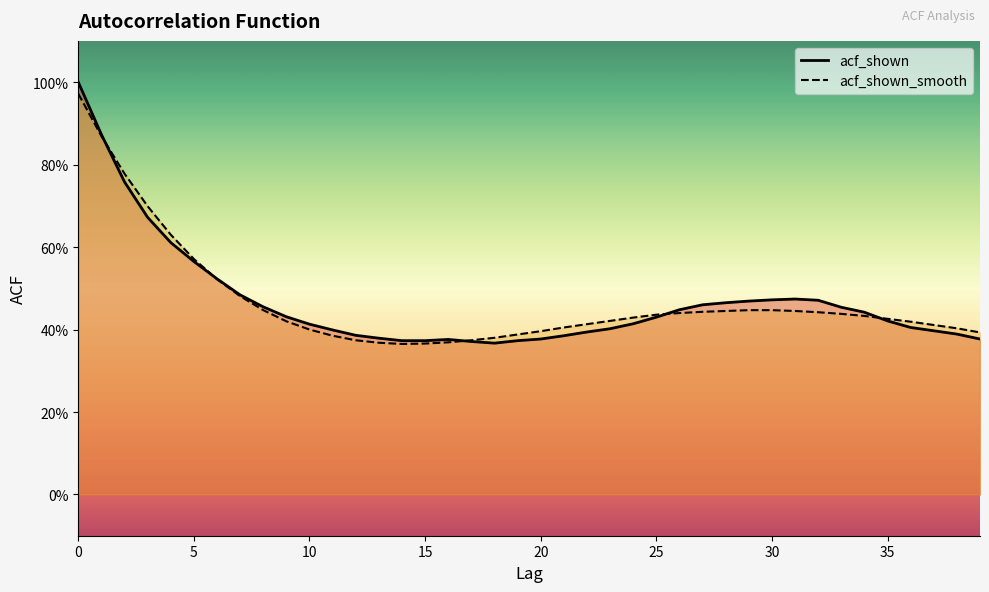

Rank the series by their average value, from highest to lowest.

acf_shown, acf_shown_smooth